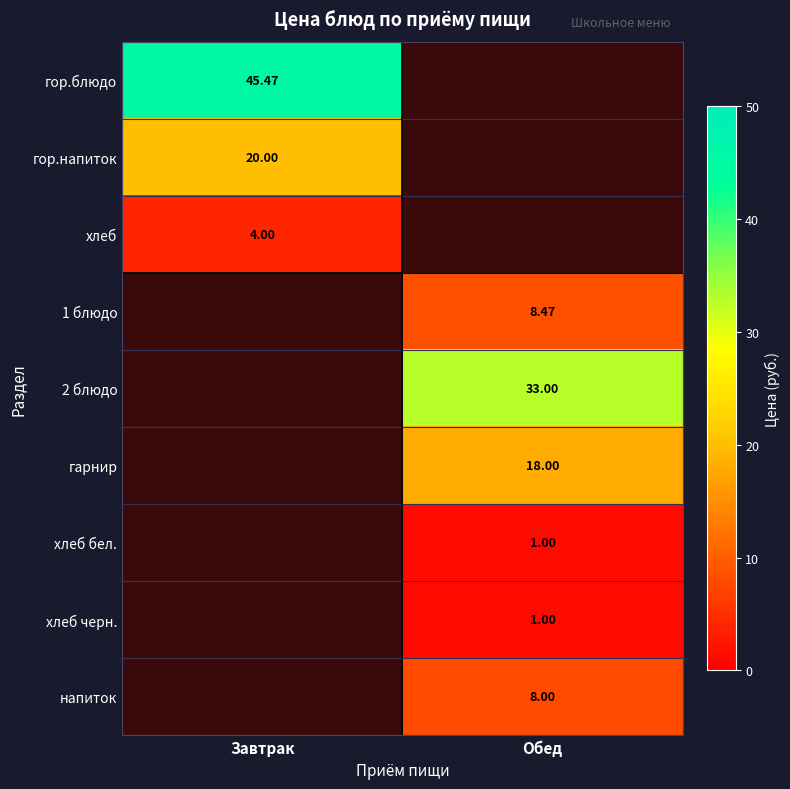

Is the value of хлеб черн. at Обед greater than the value of гор.блюдо at Завтрак?

No